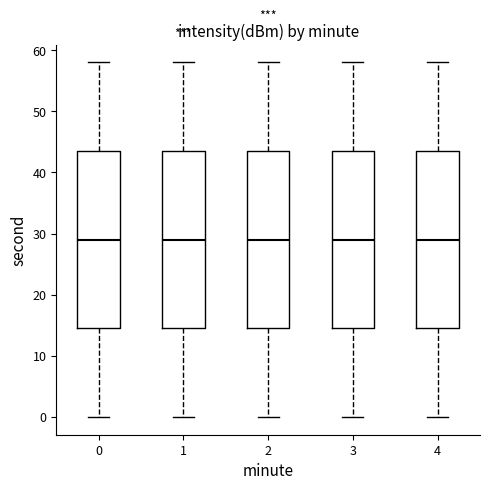

Reading left to right, read every box against the y-axis: the position of its median line, the range the box covers, and the ends of its whiskers. The values are not printed on the chart, so give them approximately, as read against the axis.

0: median 29, box 15 to 44, whiskers 0 to 58
1: median 29, box 15 to 44, whiskers 0 to 58
2: median 29, box 15 to 44, whiskers 0 to 58
3: median 29, box 15 to 44, whiskers 0 to 58
4: median 29, box 15 to 44, whiskers 0 to 58